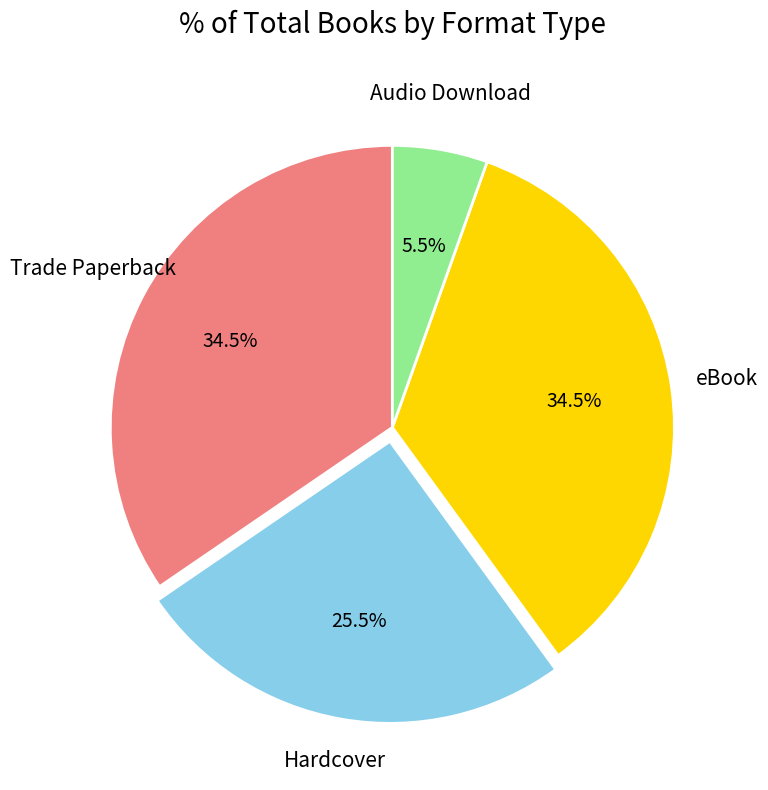

Is there a majority slice in this chart?

No